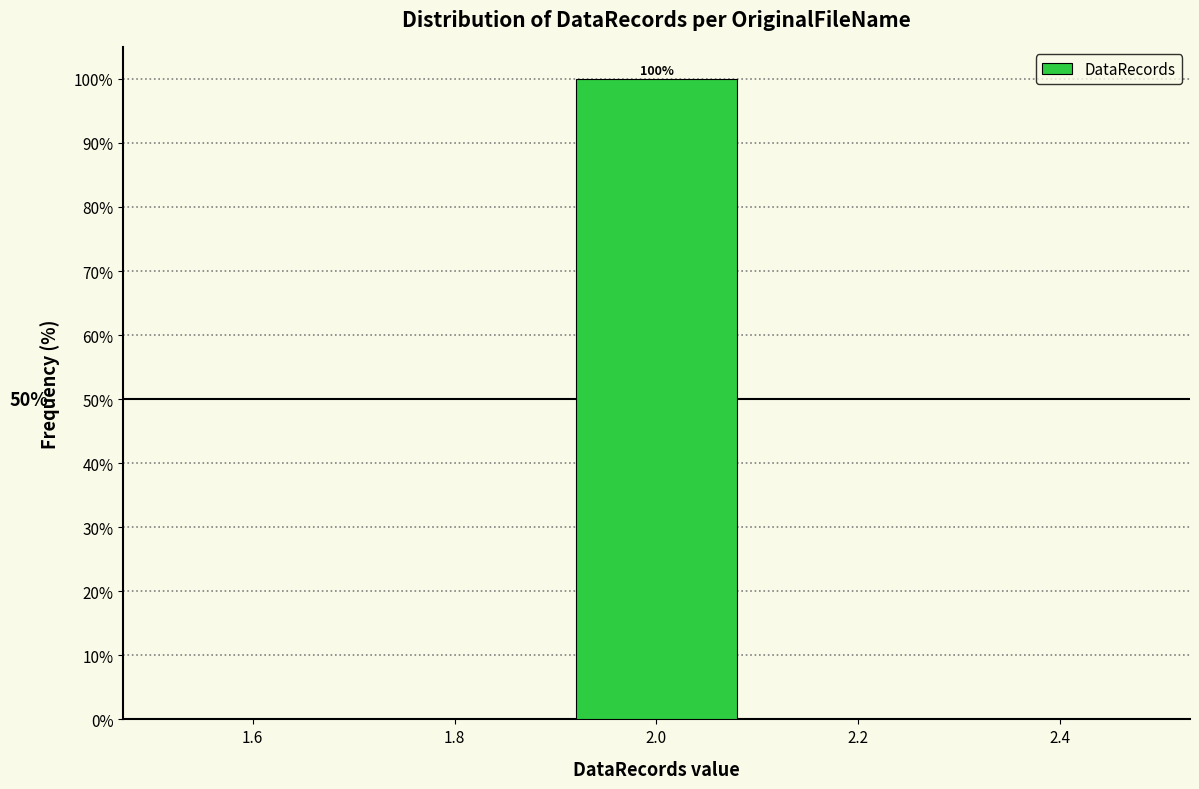

Which range on the x-axis has the tallest bar?

1.9 to 2.1